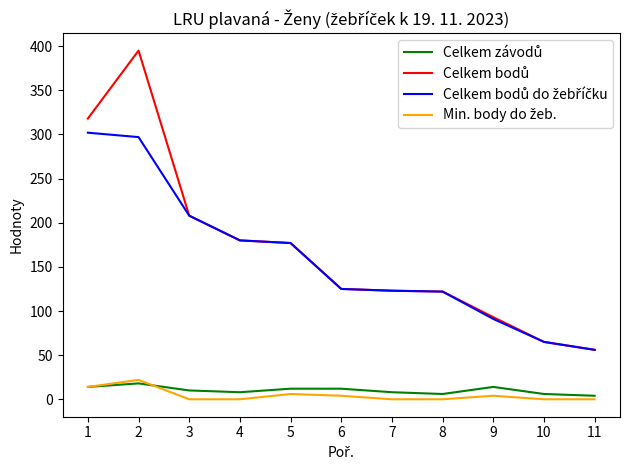

What is the maximum value shown in the chart?

395